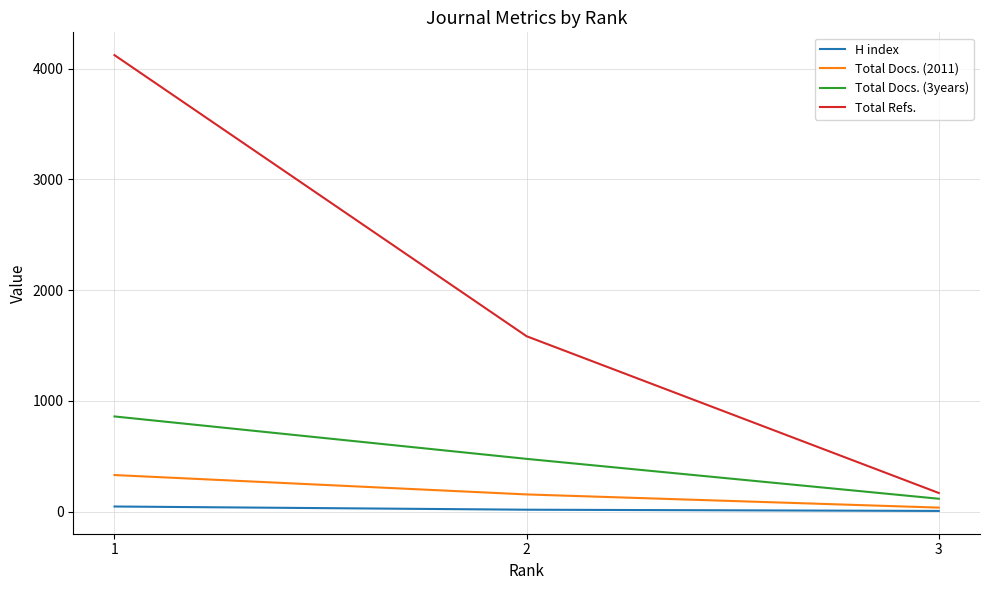

What is the sum of the Total Docs. (3years) values at 1 and 2?

1335